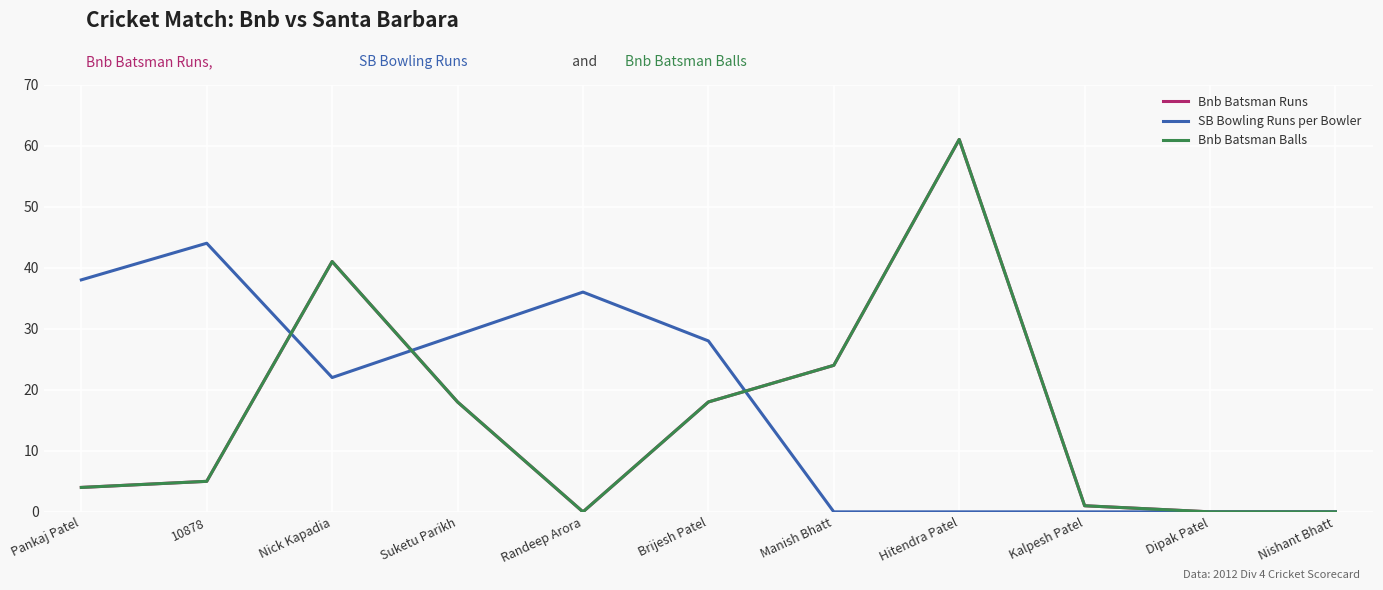

Which category has the highest value in the Bnb Batsman Runs series?

Hitendra Patel